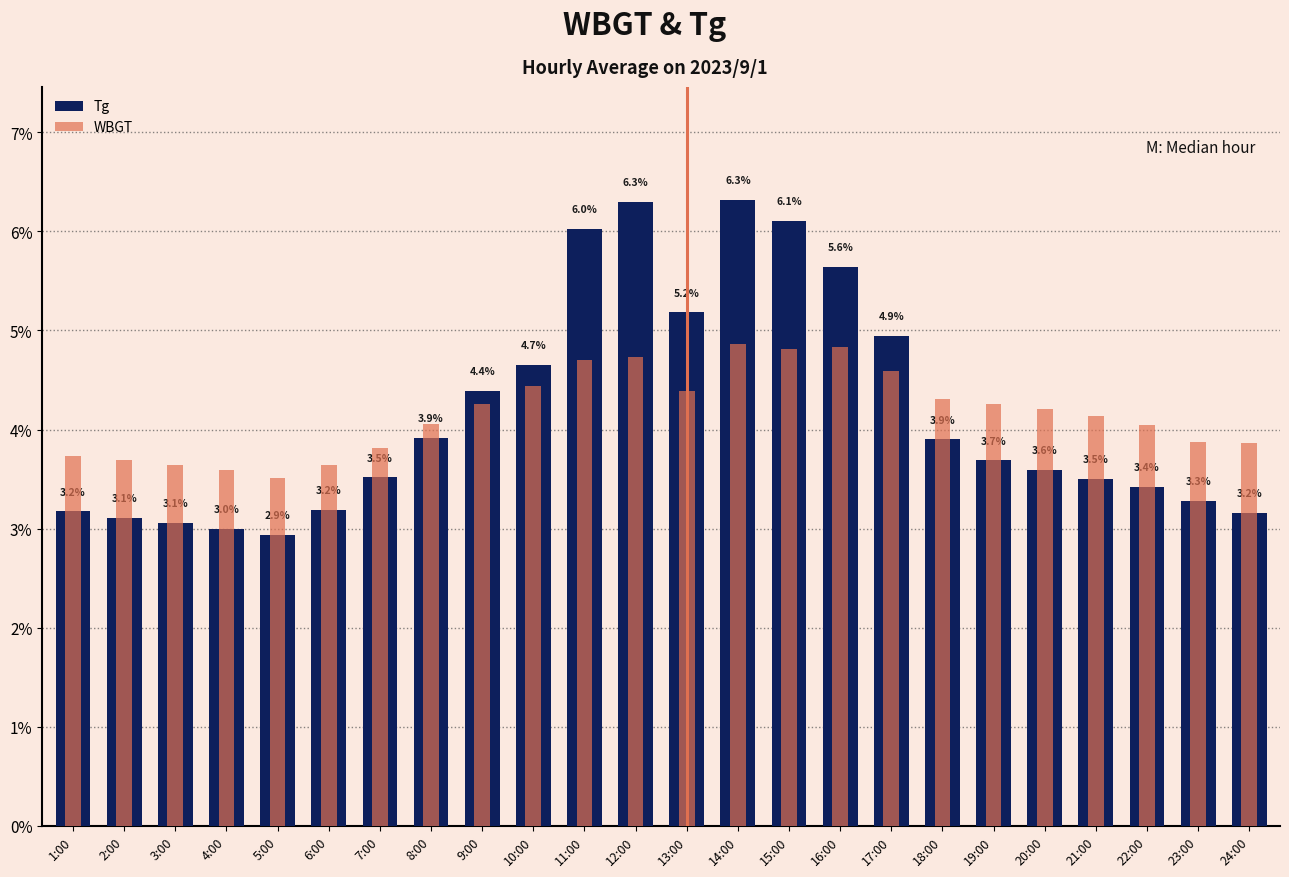

At 24:00, list the series in order from largest to smallest.

WBGT, Tg